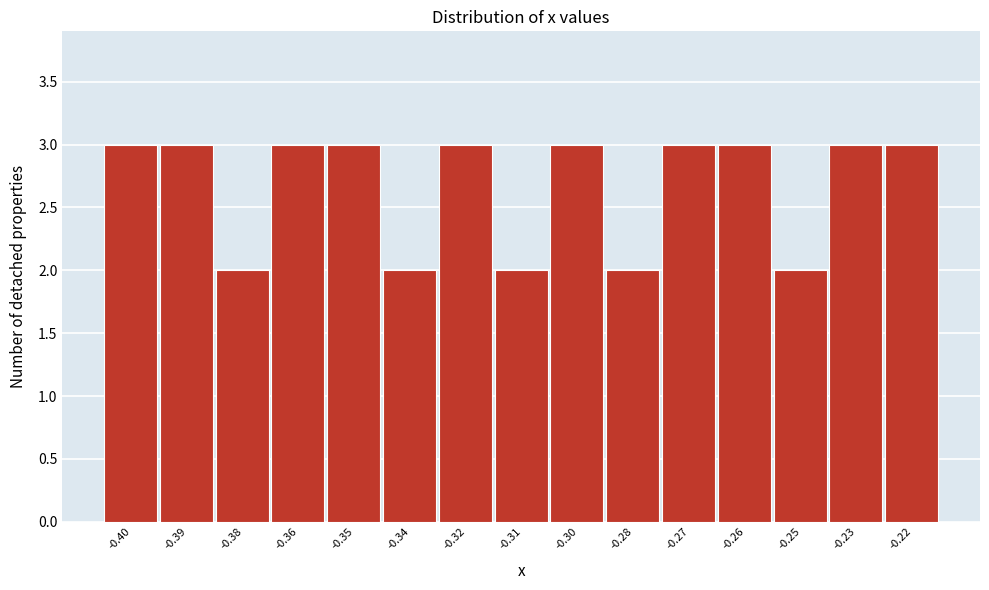

Reading left to right, what are all the values shown in this chart?

3	3	2	3	3	2	3	2	3	2	3	3	2	3	3